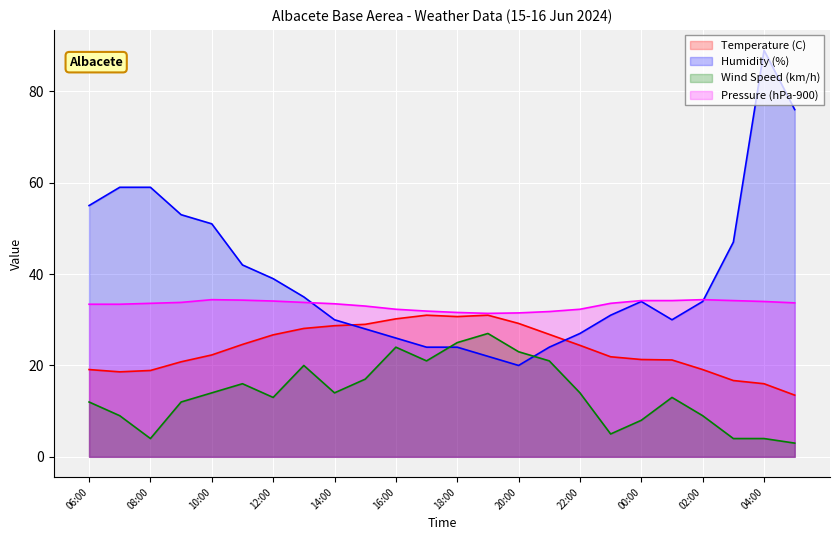

What is the sum of all Pressure (hPa-900) values?

798.4